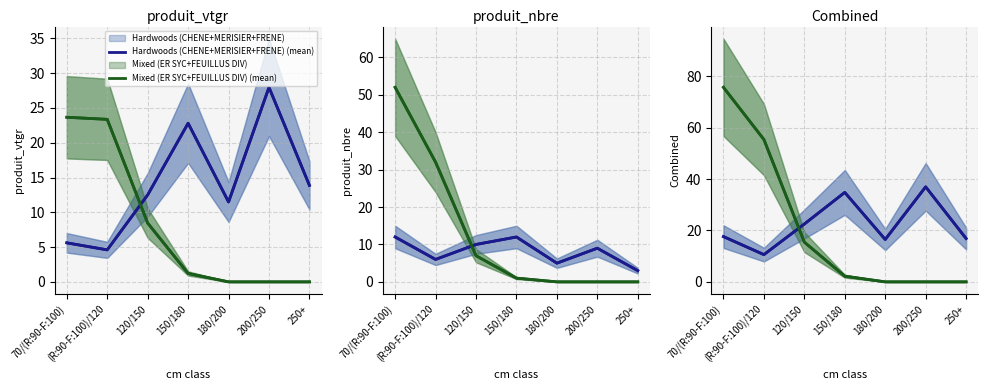

The Mixed (ER SYC+FEUILLUS DIV) (mean) series shows 1.2 at 150/180. True or false?

True